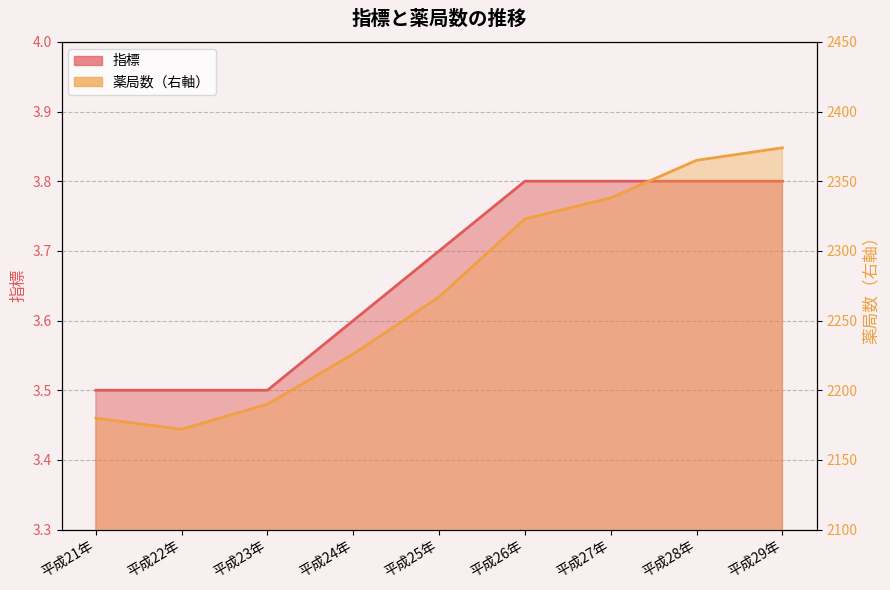

How many lines are shown in the chart?

2